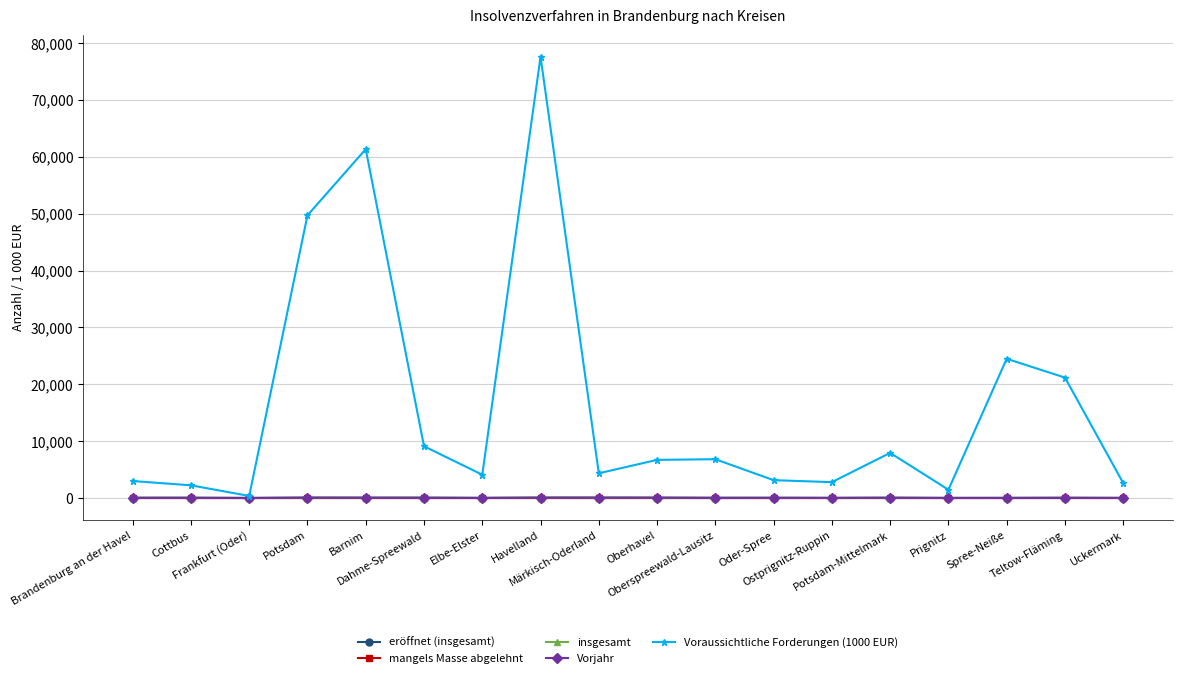

True or false: Vorjahr has more than 0 points higher than both neighbors.

True